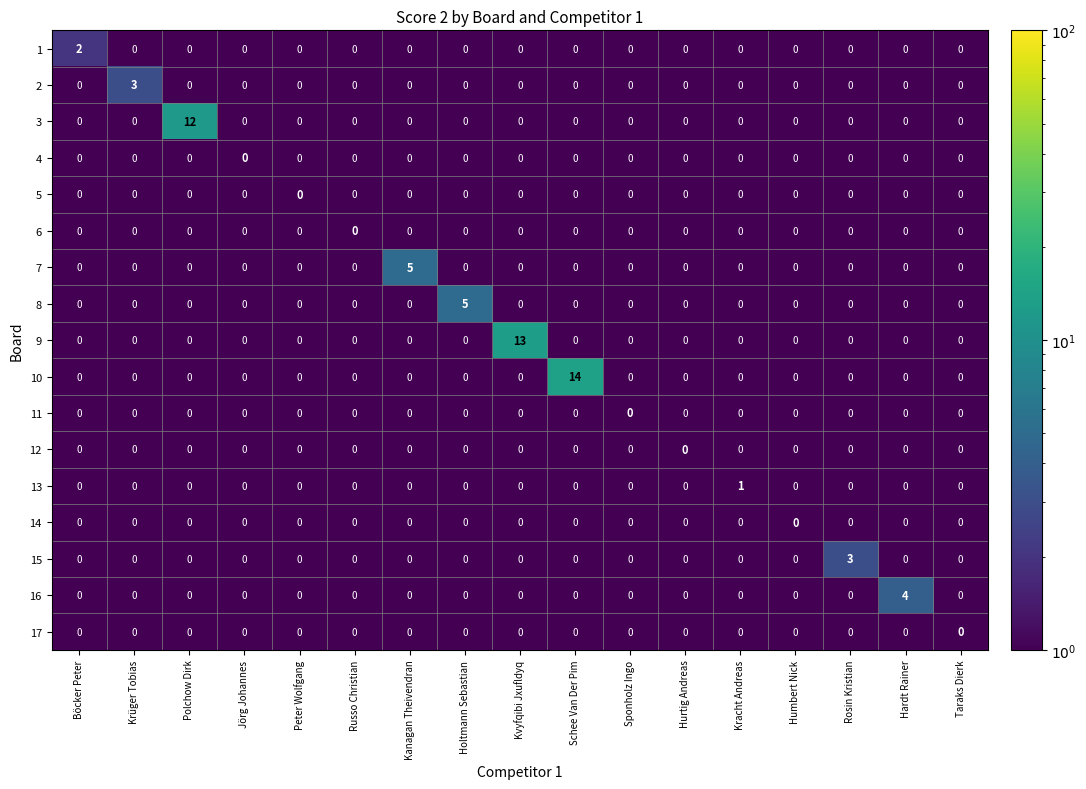

How many 16 values are between 0 and 1?

16